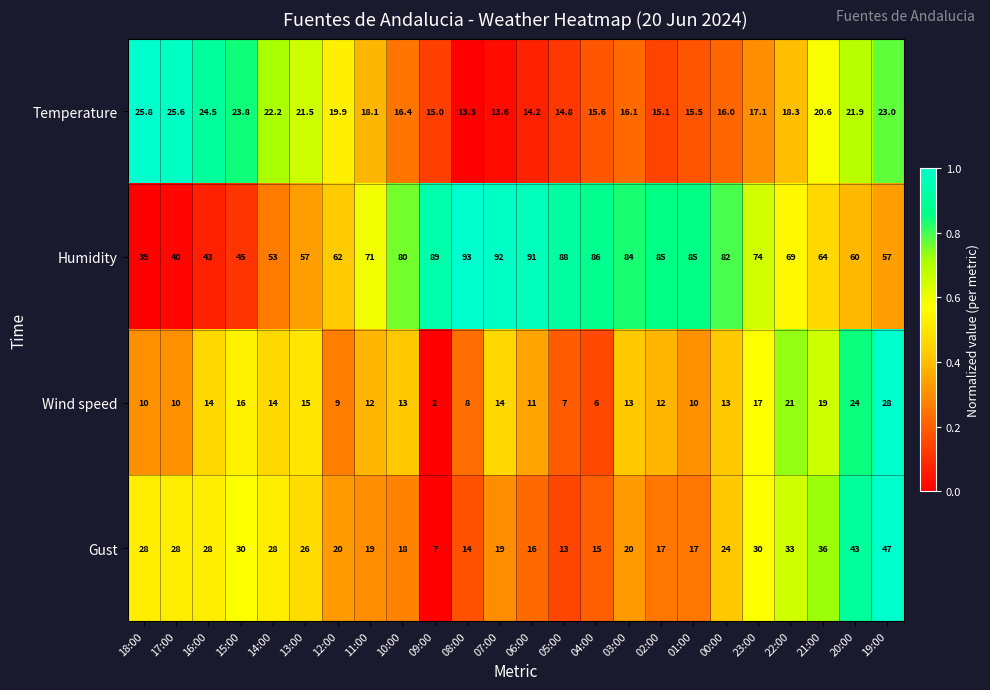

What is the total value across all series at 03:00?

133.1